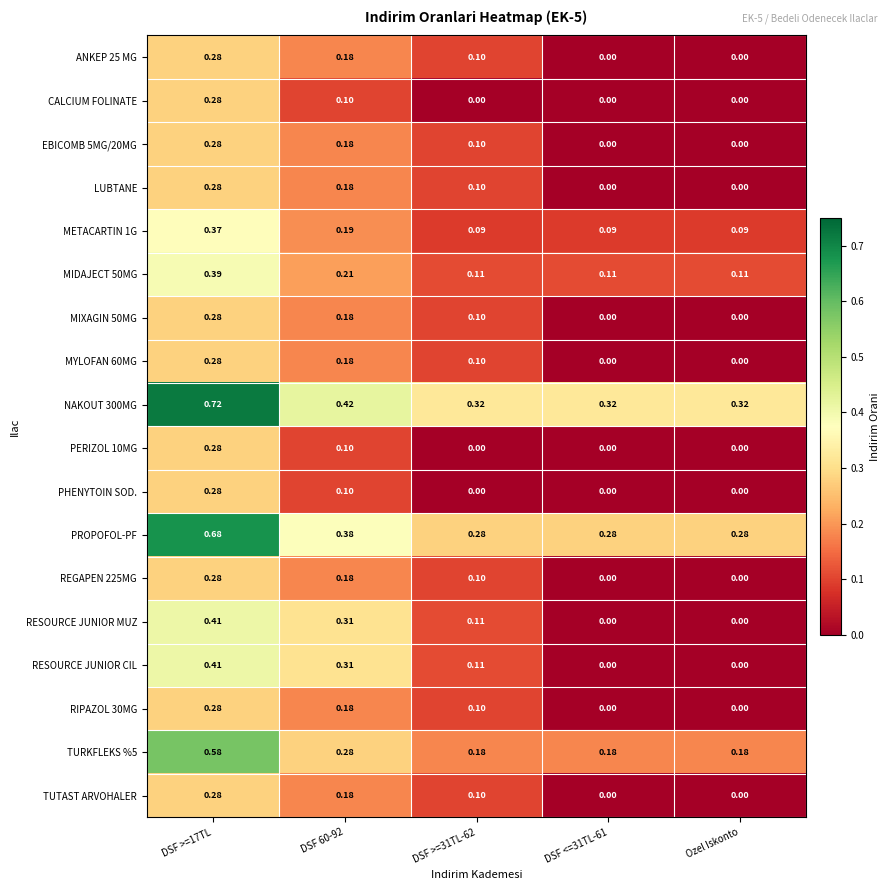

Count the number of categories in the chart.

5